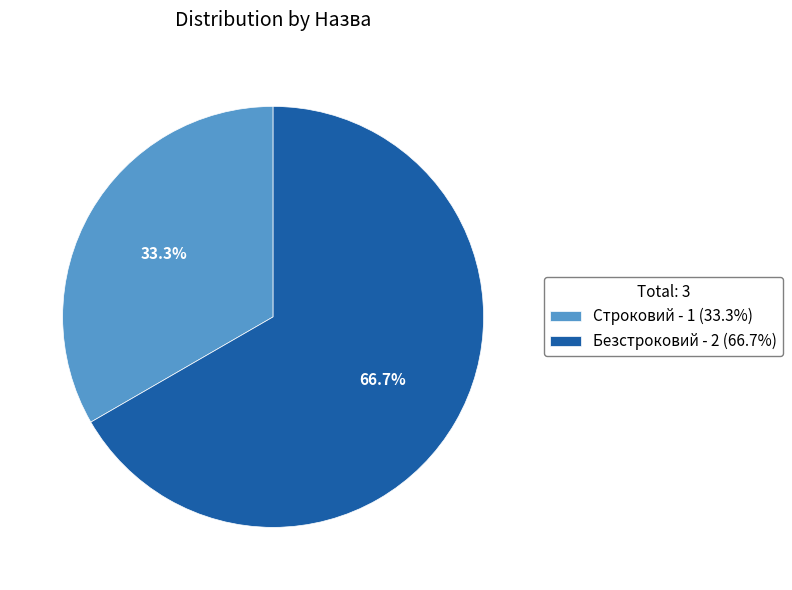

What is the largest slice in the pie chart?

Безстроковий